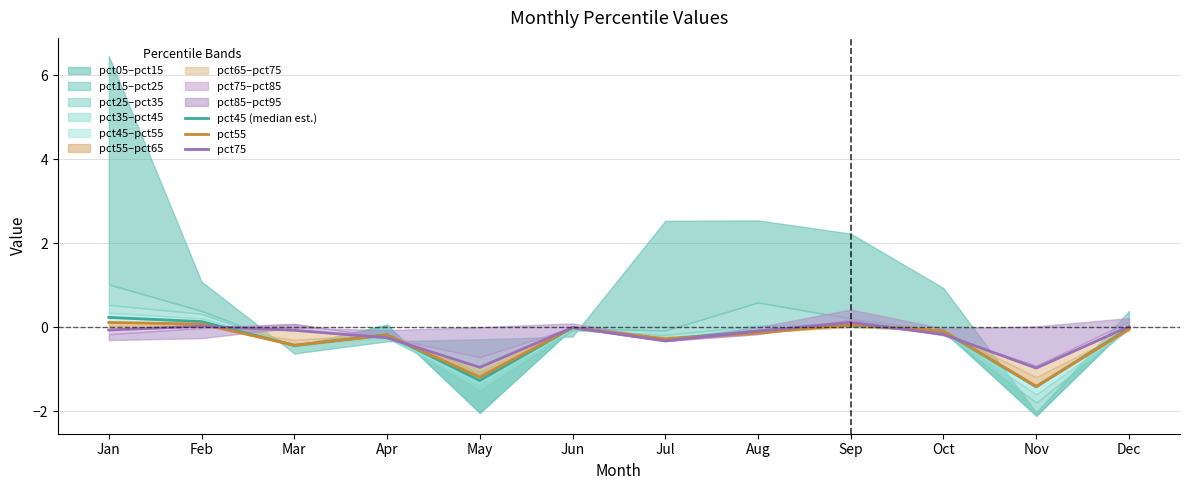

What is the difference between the highest and lowest values at Apr?

0.1